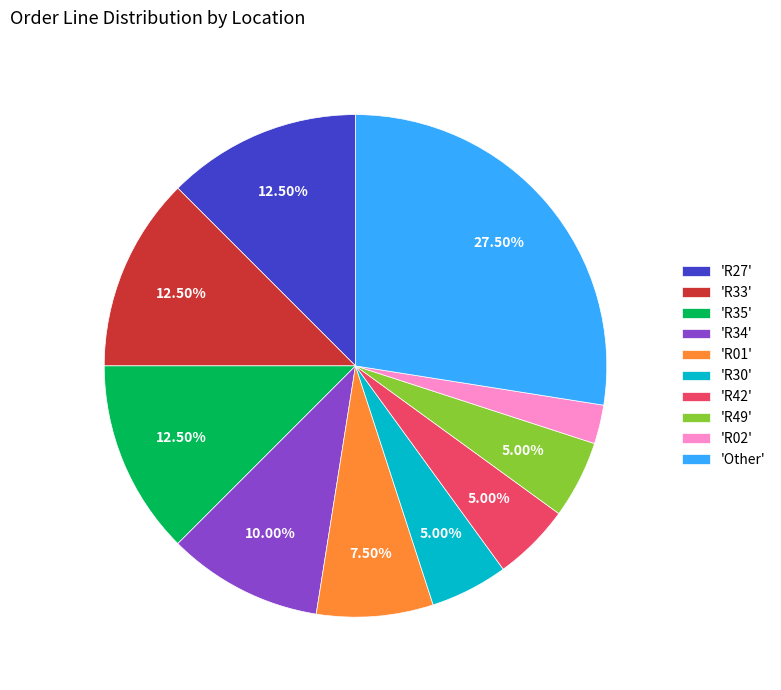

Which has a higher value, 'R49' or 'R27'?

'R27'